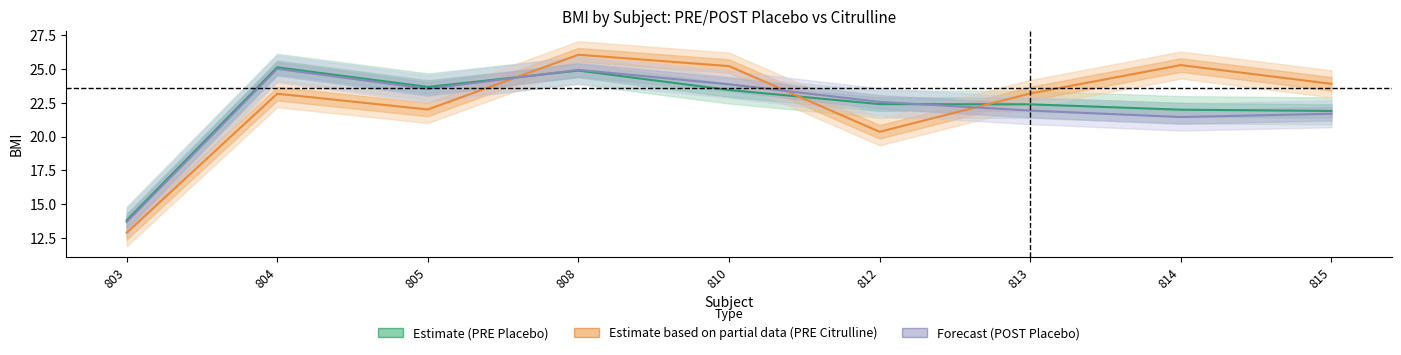

Which series changed the most between 804 and 805?

Forecast (POST Placebo)